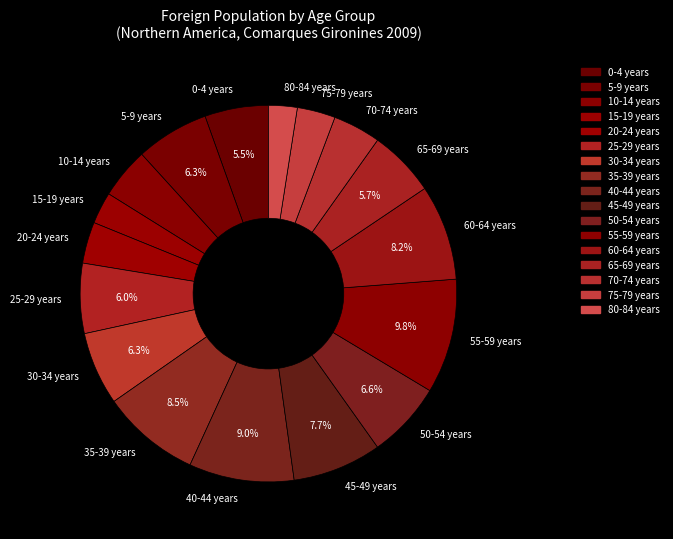

Between 40-44 years and 0-4 years, which is larger?

40-44 years